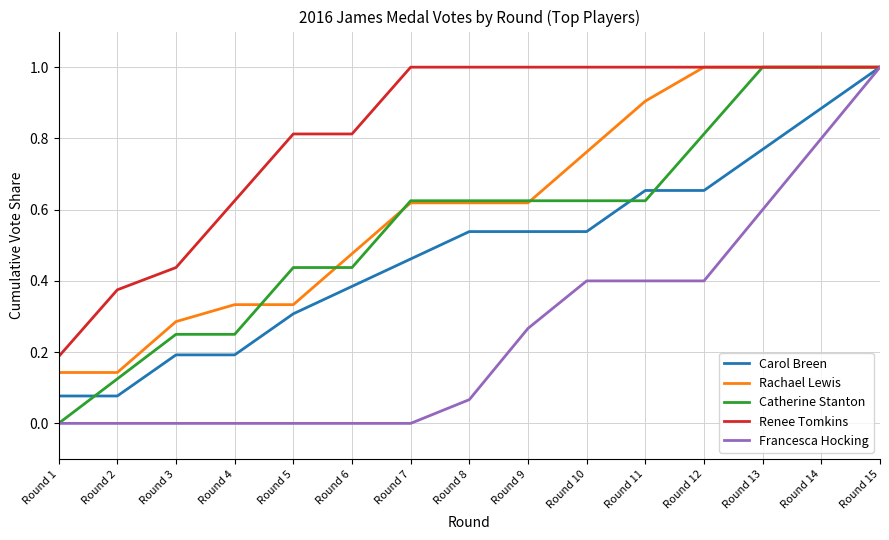

The value of Francesca Hocking at Round 11 is 0.4. True or false?

True